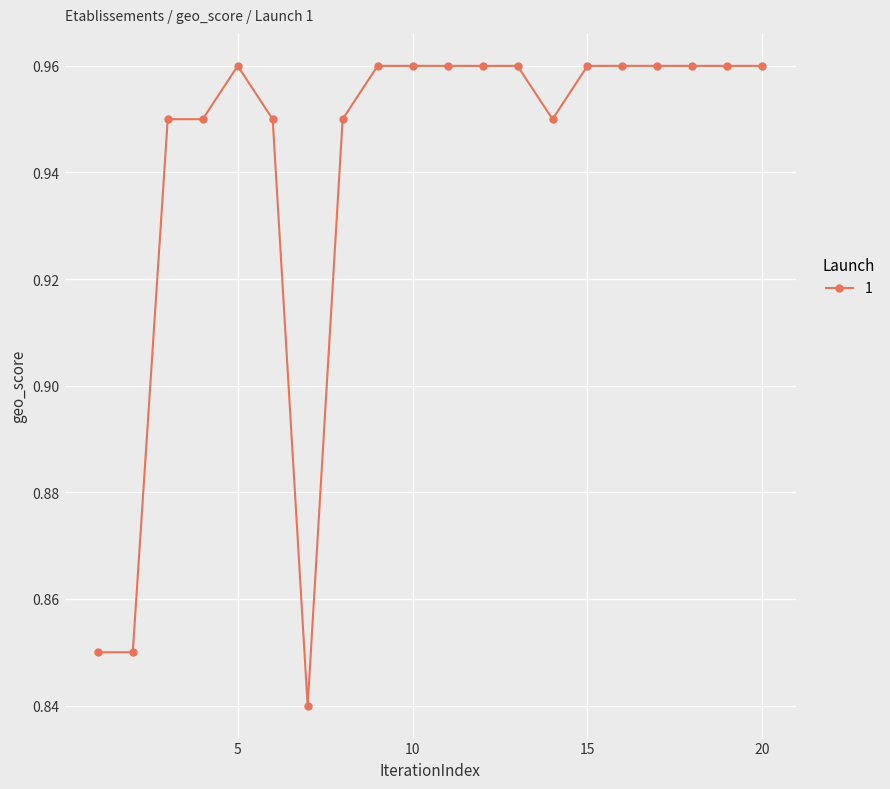

How many values are between 0 and 1?

20